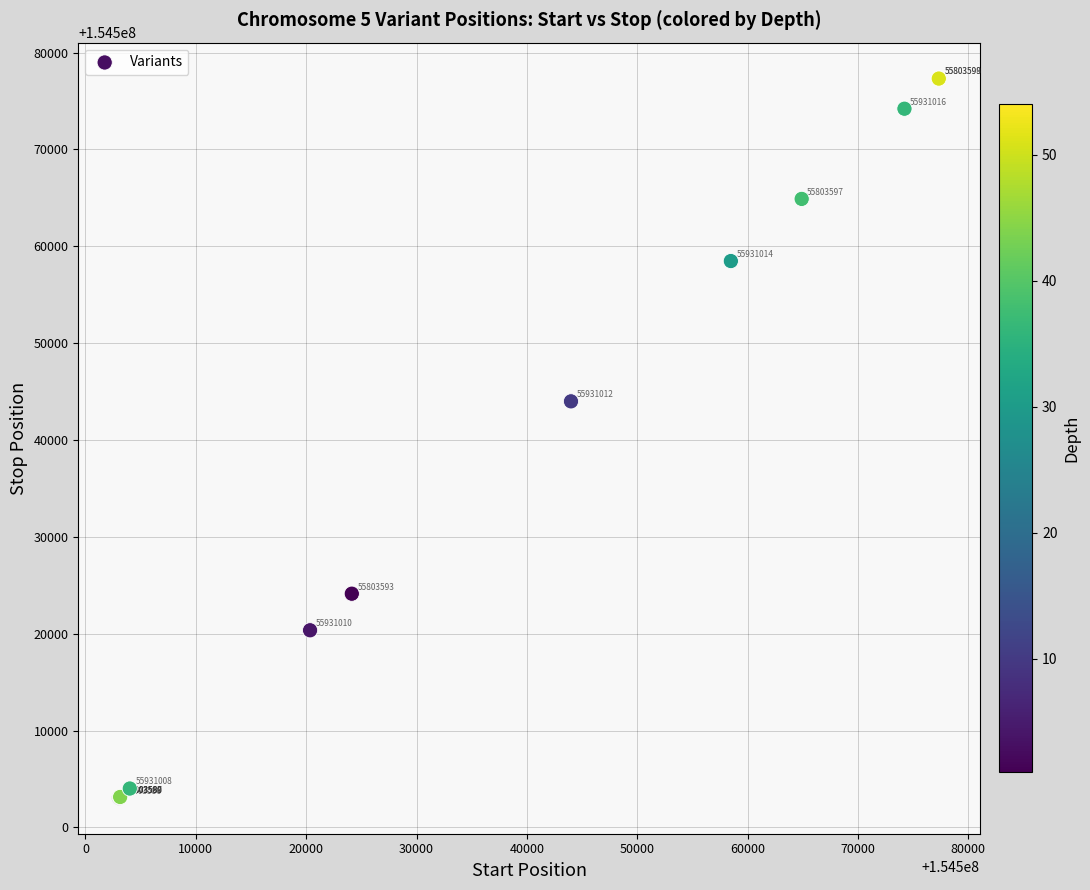

What Y value in the scatter plot is closest to 154540193?

154543996